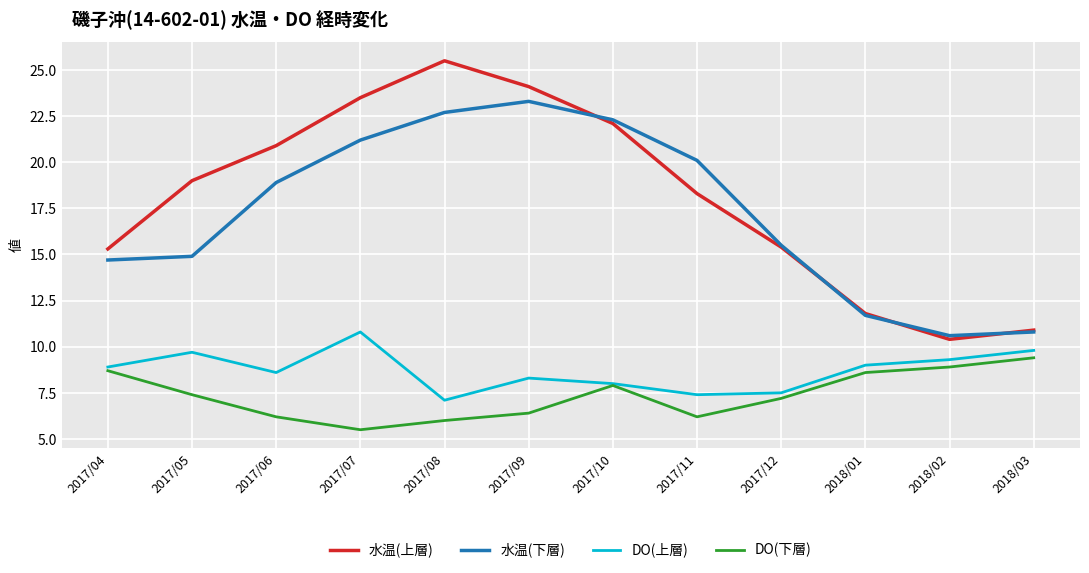

Reading right to left, transcribe all the data shown in this chart.

水温(上層): 2018/03=10.9	2018/02=10.4	2018/01=11.8	2017/12=15.4	2017/11=18.3	2017/10=22.1	2017/09=24.1	2017/08=25.5	2017/07=23.5	2017/06=20.9	2017/05=19.0	2017/04=15.3
水温(下層): 2018/03=10.8	2018/02=10.6	2018/01=11.7	2017/12=15.5	2017/11=20.1	2017/10=22.3	2017/09=23.3	2017/08=22.7	2017/07=21.2	2017/06=18.9	2017/05=14.9	2017/04=14.7
DO(上層): 2018/03=9.8	2018/02=9.3	2018/01=9.0	2017/12=7.5	2017/11=7.4	2017/10=8.0	2017/09=8.3	2017/08=7.1	2017/07=10.8	2017/06=8.6	2017/05=9.7	2017/04=8.9
DO(下層): 2018/03=9.4	2018/02=8.9	2018/01=8.6	2017/12=7.2	2017/11=6.2	2017/10=7.9	2017/09=6.4	2017/08=6.0	2017/07=5.5	2017/06=6.2	2017/05=7.4	2017/04=8.7